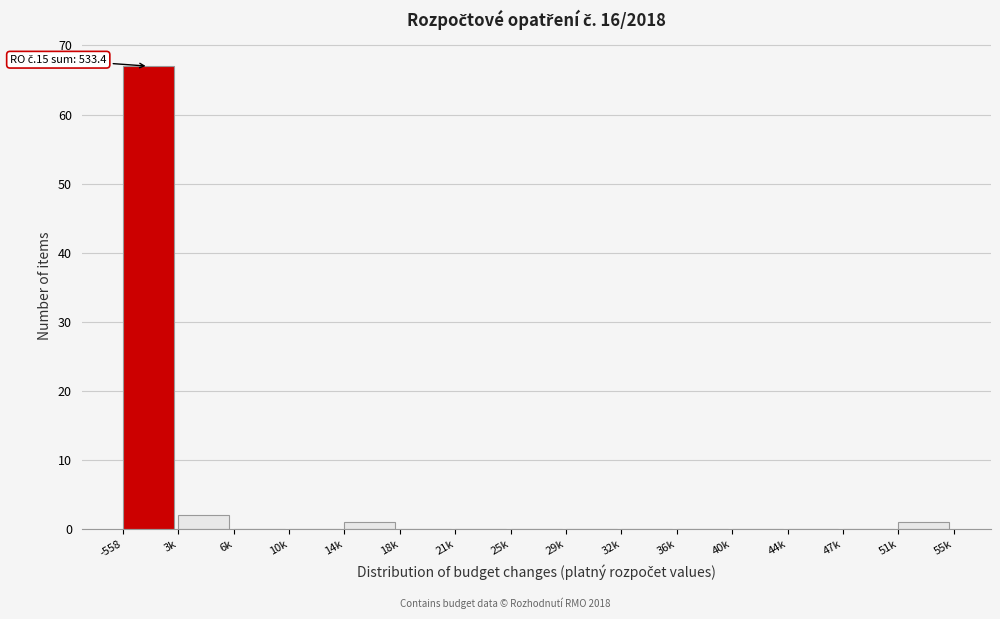

Reading left to right, transcribe all the data shown in this chart.

-558=67	3k=2	6k=0	10k=0	14k=1	18k=0	21k=0	25k=0	29k=0	32k=0	36k=0	40k=0	44k=0	47k=0	51k=1